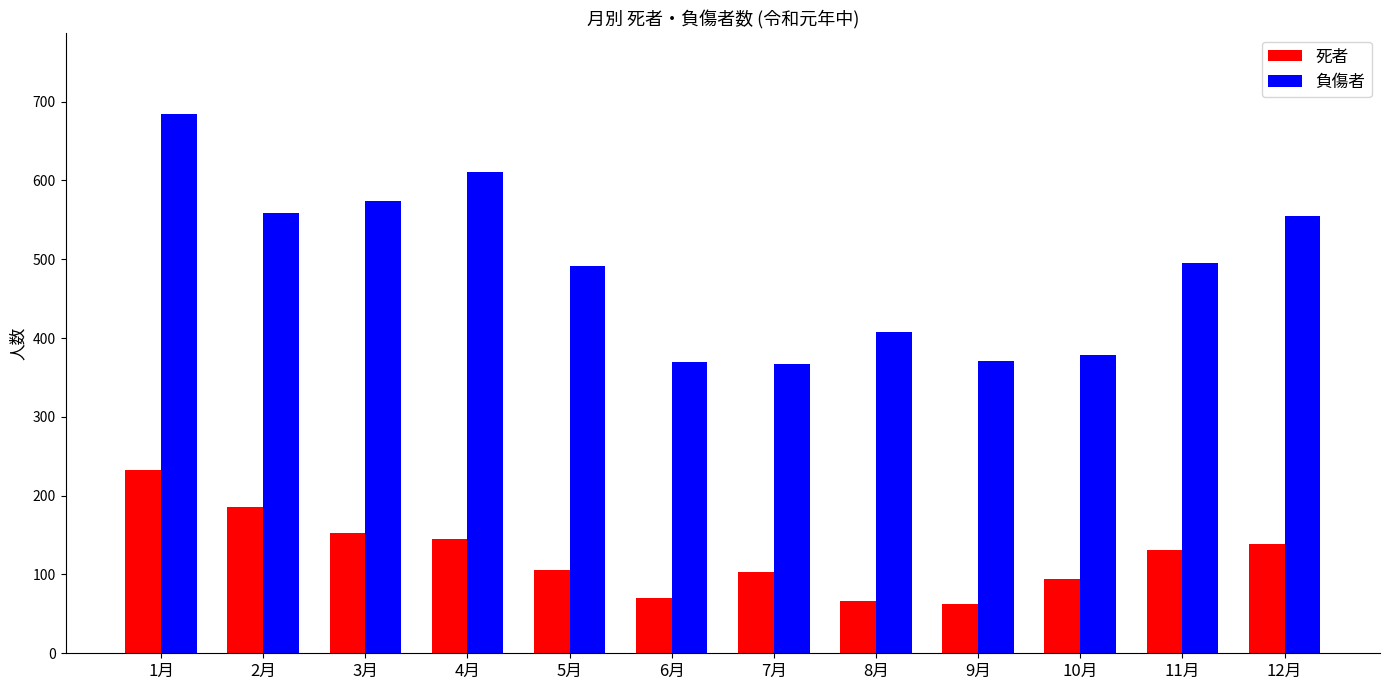

List the series in order of their overall mean, lowest first.

死者, 負傷者